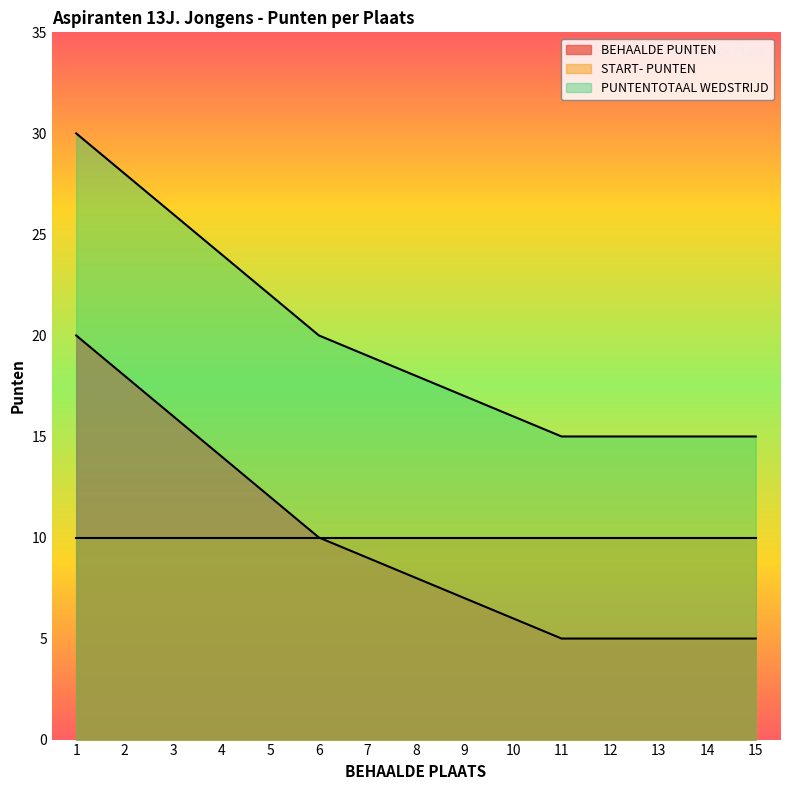

The value of BEHAALDE PUNTEN at 12 is 9. True or false?

False